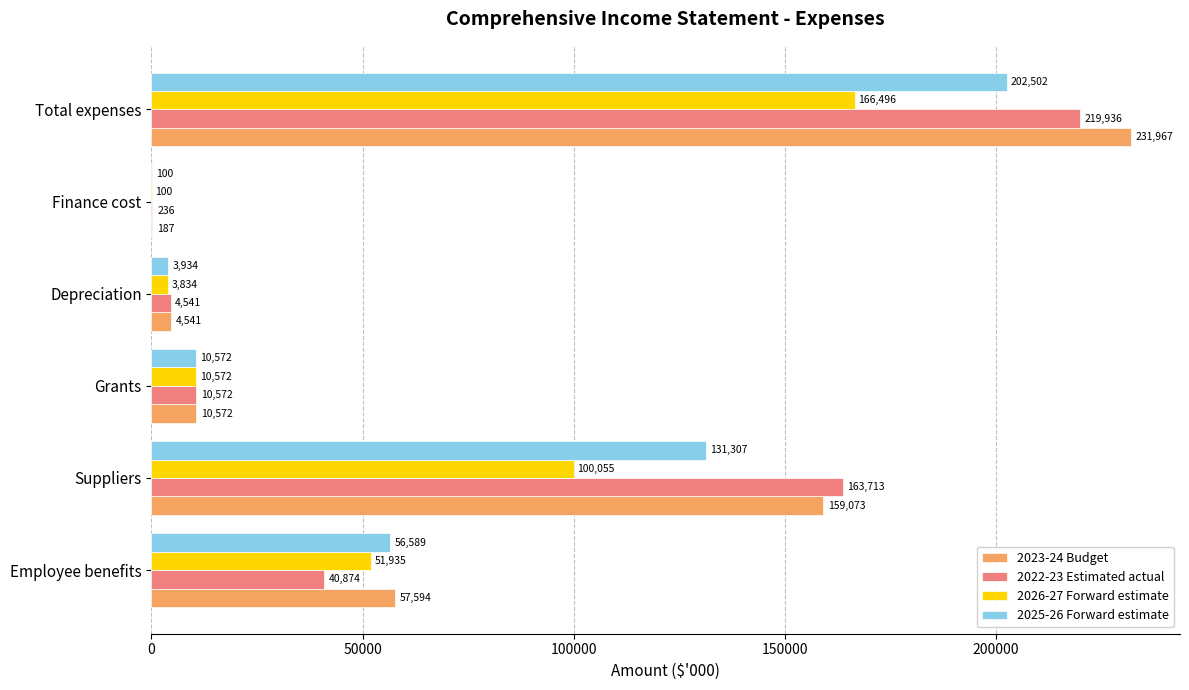

What is the sum of all 2025-26 Forward estimate values?

405004